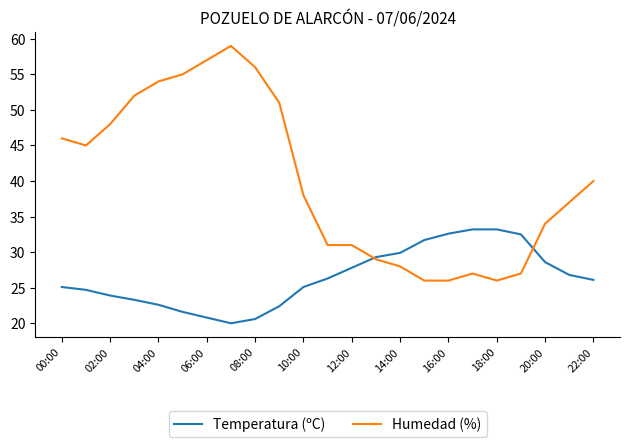

Which series has the largest total across all categories?

Humedad (%)